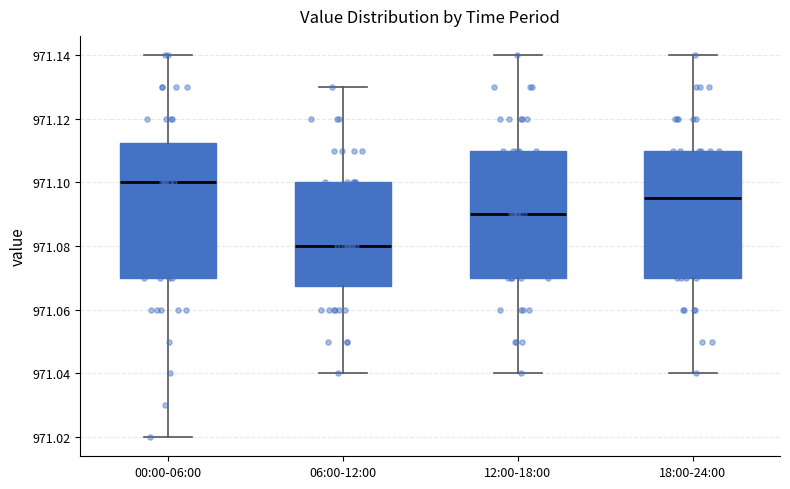

Which box's median line is the highest?

00:00-06:00